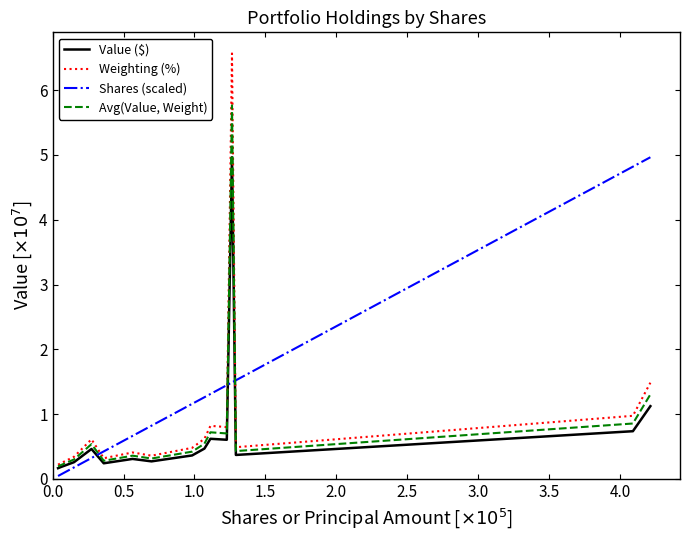

In Avg(Value, Weight), how many points are lower than both neighbors (excluding endpoints)?

4